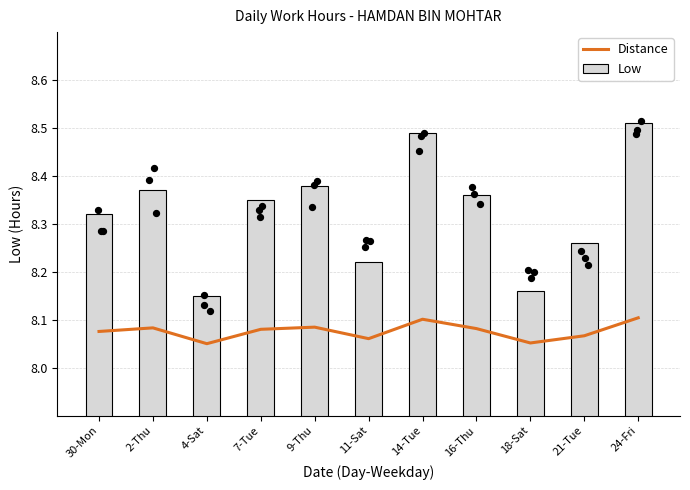

At which category is the sum across all series the highest?

24-Fri